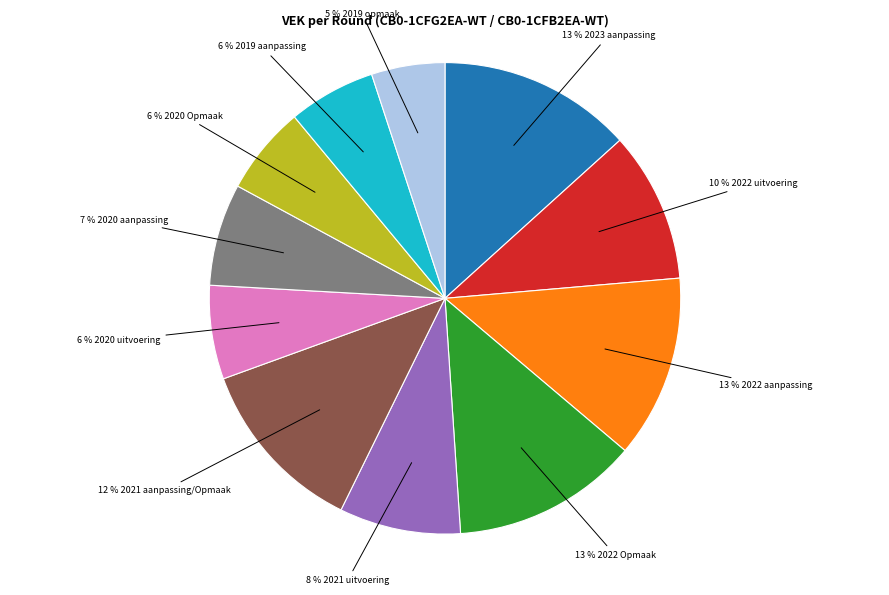

Is there any slice that represents more than half of the pie?

No